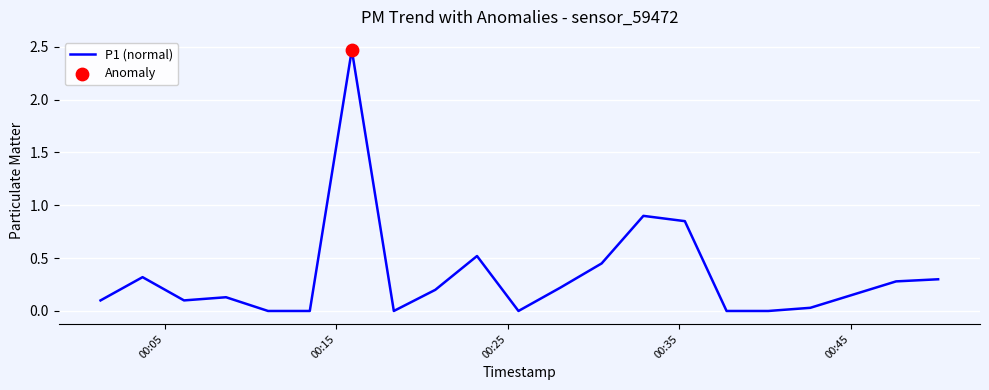

Does the chart have visible grid lines?

Yes